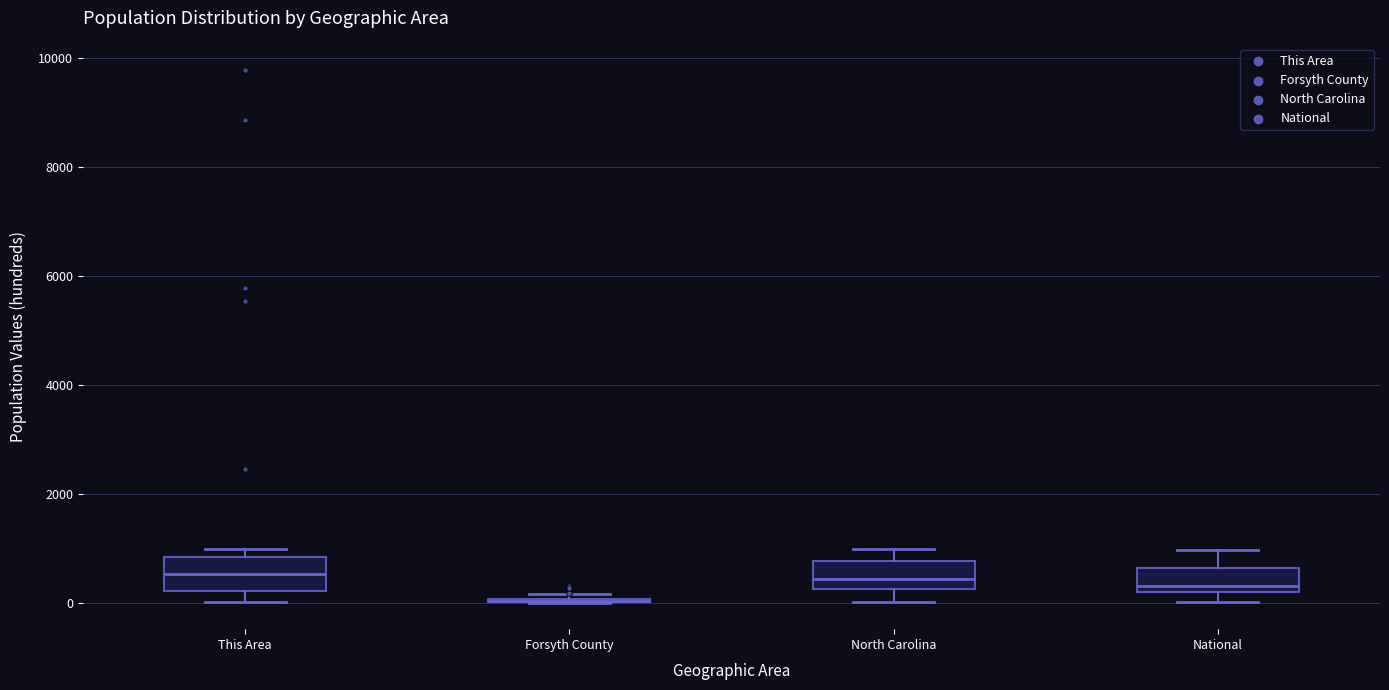

Reading left to right, transcribe this box plot: for each box, give where its median line is, the range the box spans, and where its two whiskers end, as read against the y-axis. The values are not printed on the chart, so give them approximately, as read against the axis.

This Area: median 600, box 200 to 800, whiskers 0 to 1000
Forsyth County: box collapsed to a line at 0, whiskers 0 to 200
North Carolina: median 400, box 200 to 800, whiskers 0 to 1000
National: median 400, box 200 to 600, whiskers 0 to 1000